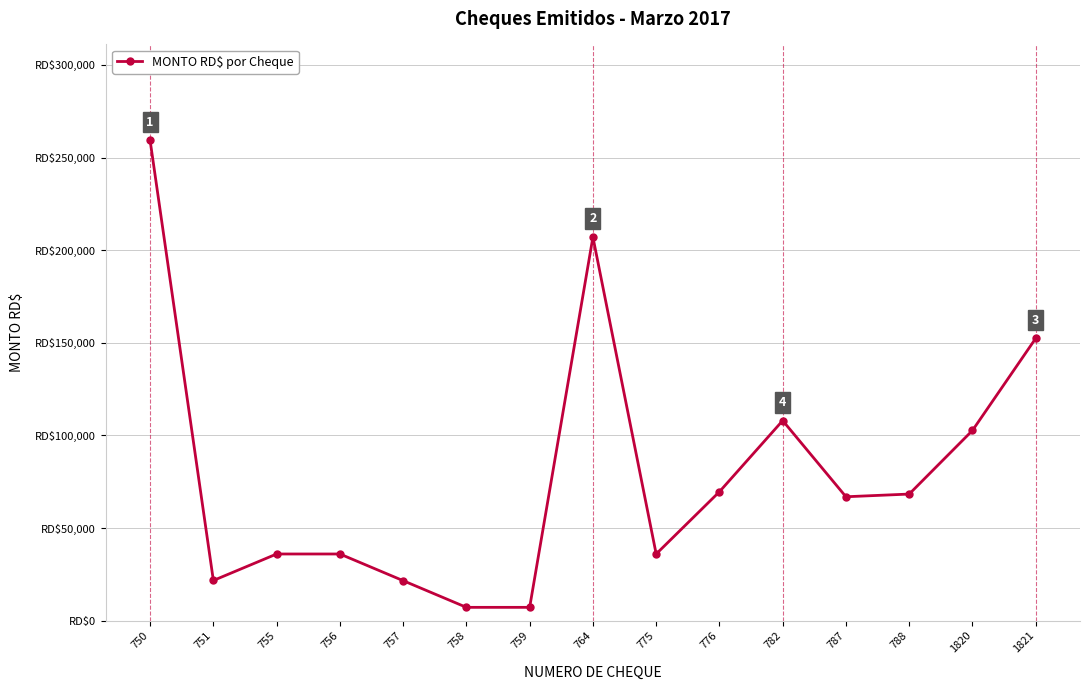

Reading left to right, extract all data points from this chart.

259200.0	21696.0	36000.0	36000.0	21600.0	7200.0	7200.0	207067.5	36000.0	69600.0	108000.0	66893.9	68343.9	102676.9	152394.1